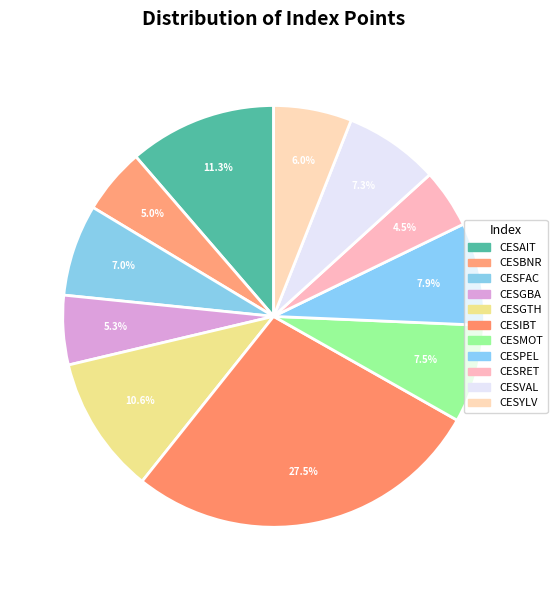

How many segments does this pie chart have?

11